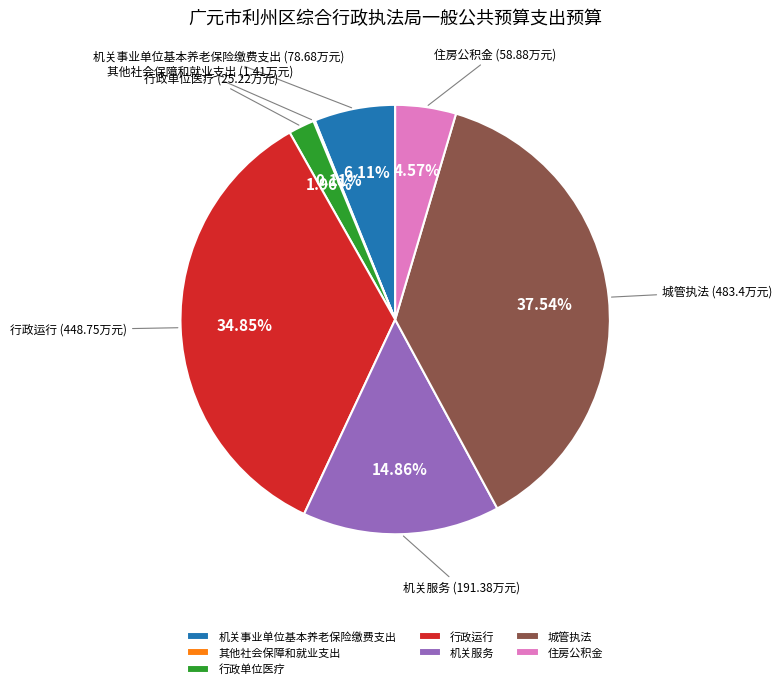

Is there any slice that represents more than half of the pie?

No